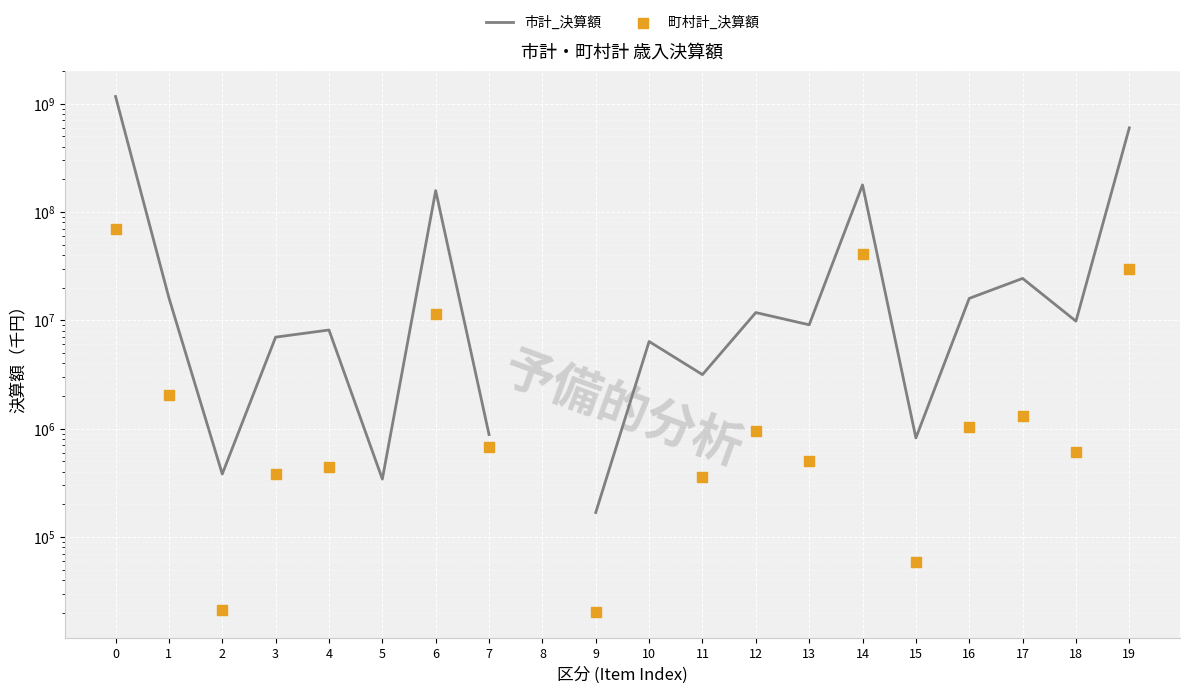

Is the value of 町村計_決算額 at 13 greater than the value of 市計_決算額 at 7?

No